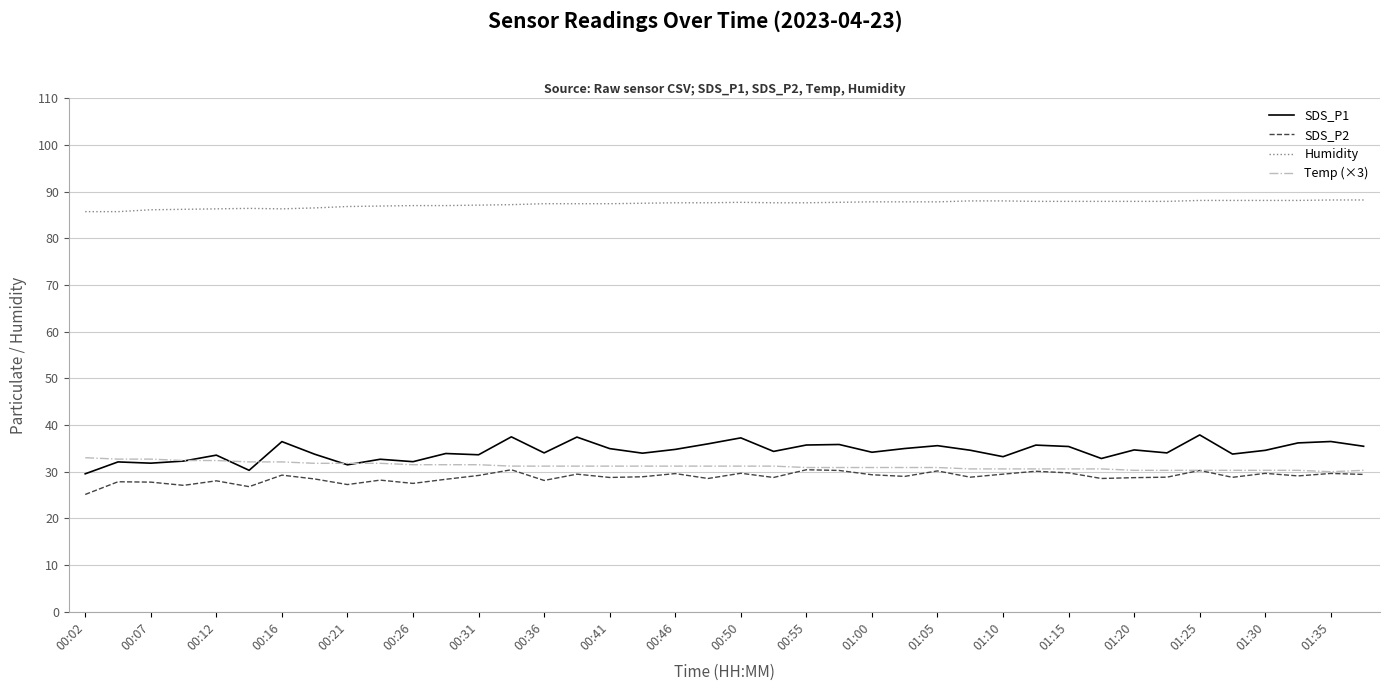

Does the chart display data point markers on the line(s)?

No